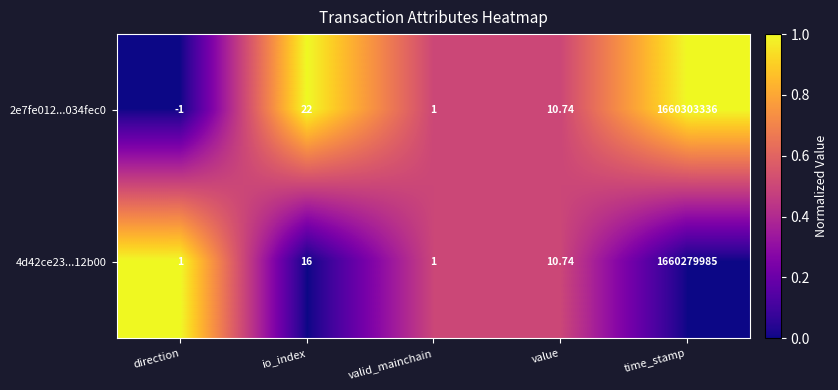

What is the total value across all series at direction?

0.0